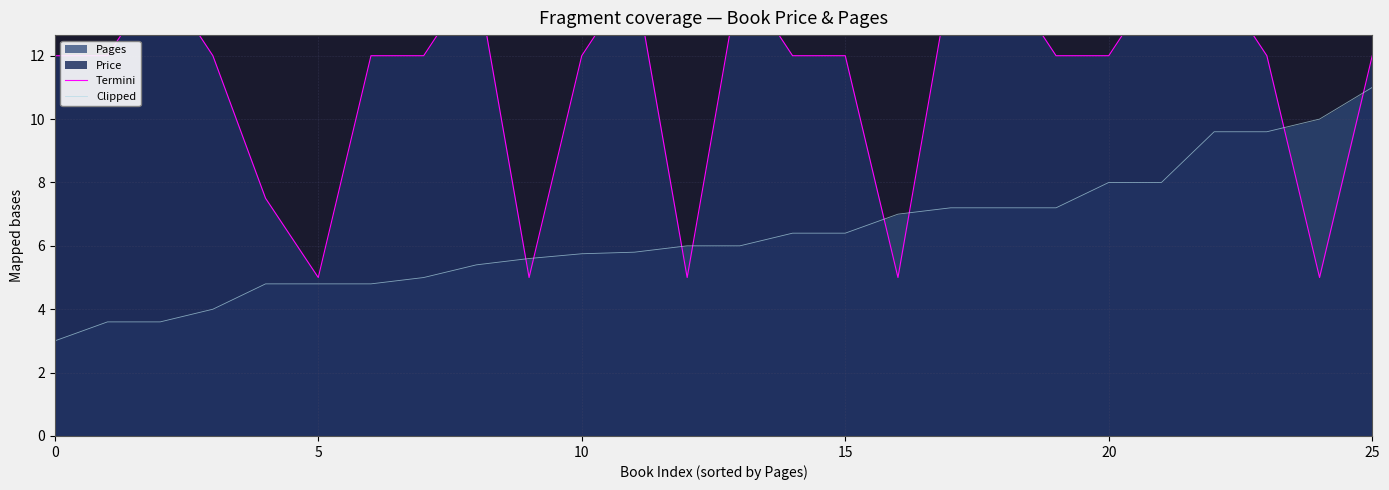

How many lines are shown in the chart?

2